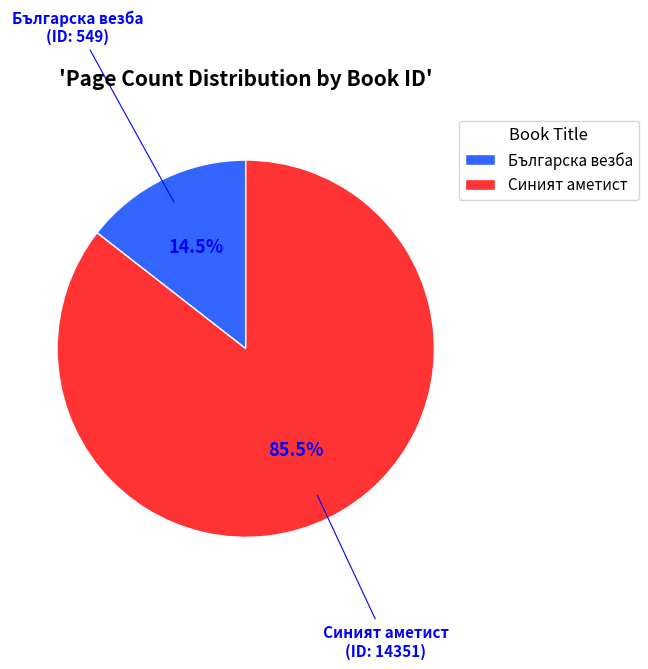

How many slices are in this pie chart?

2